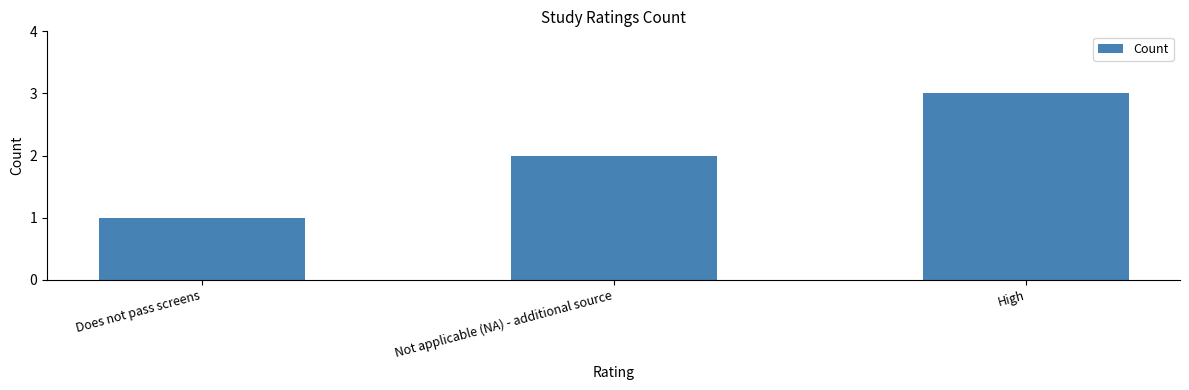

Approximately how many times larger is the value at Not applicable (NA) - additional source compared to Does not pass screens?

2.0